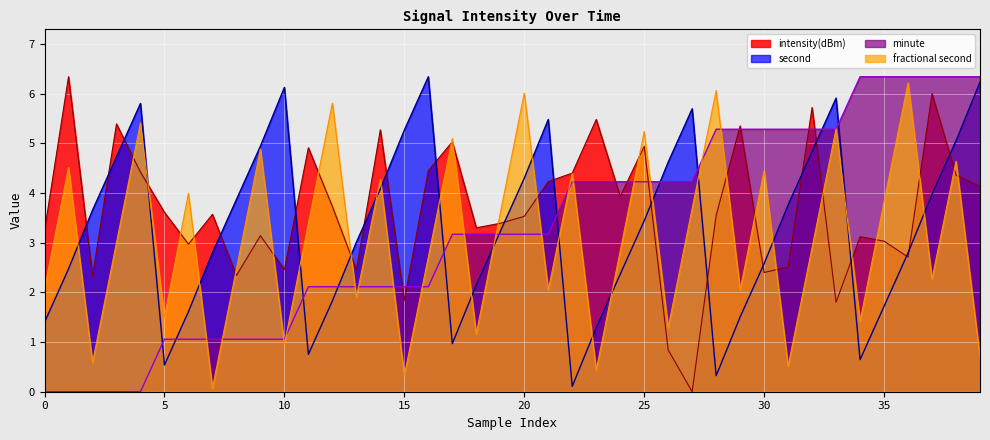

What is the total value across all series at 28?

15.2